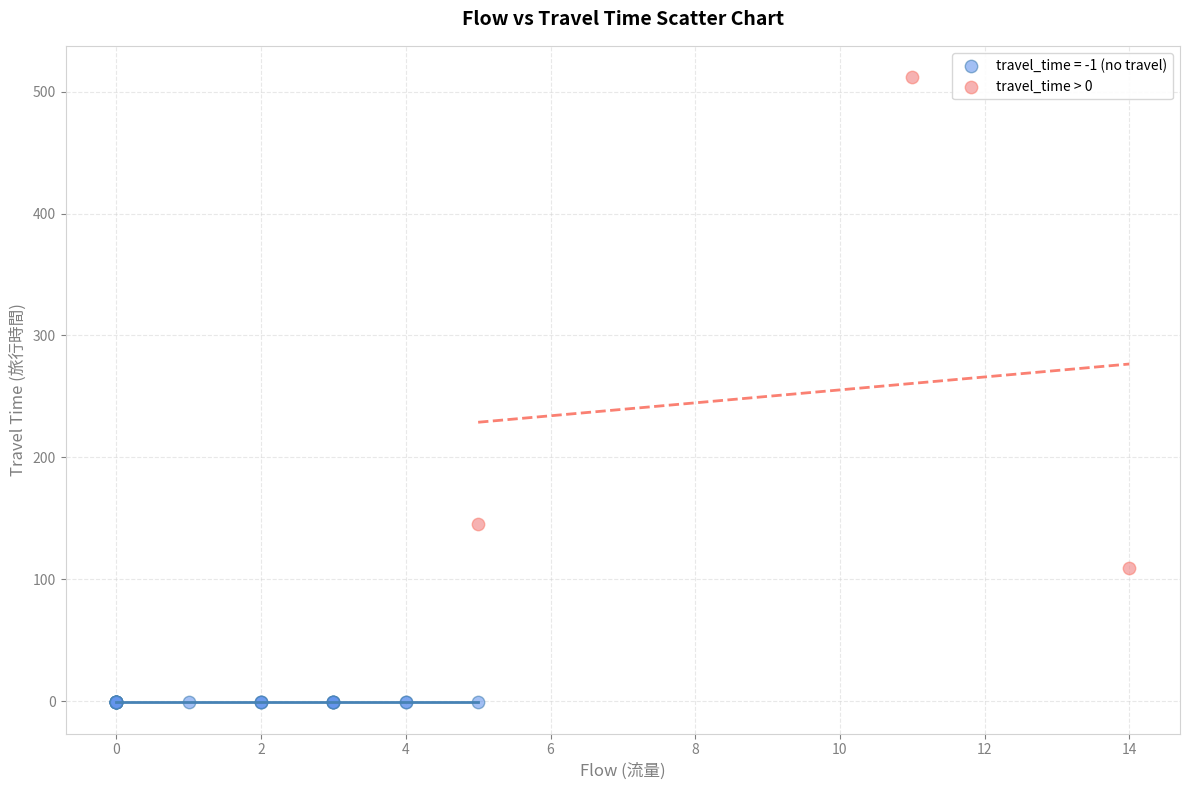

Which series reaches the maximum Y coordinate?

travel_time > 0